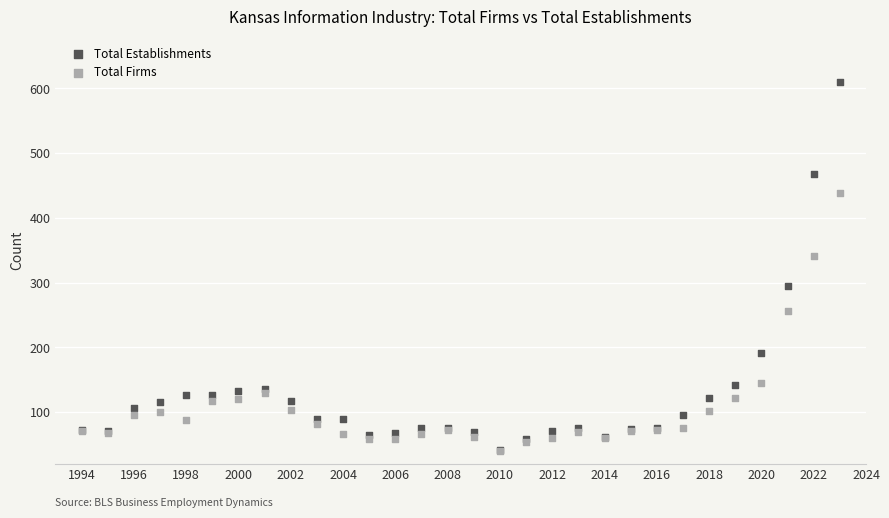

In the Total Establishments series, what Y value is closest to 326?

294